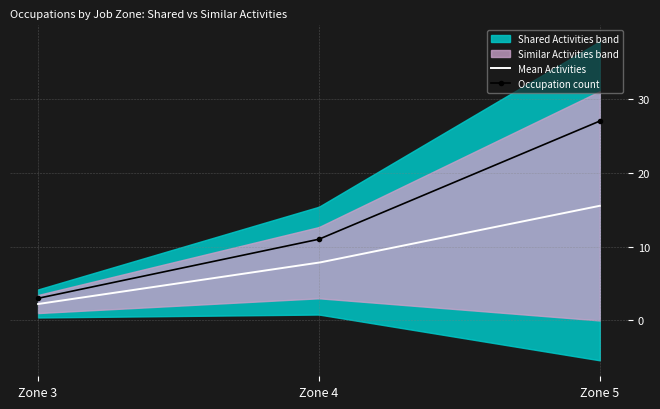

What is the average value?

14